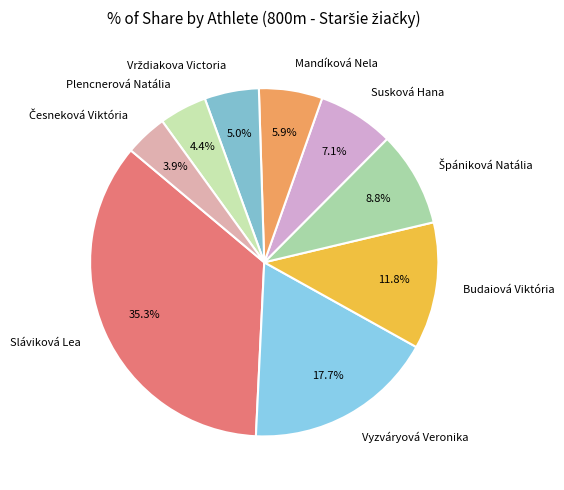

What is the largest slice in the pie chart?

Sláviková Lea